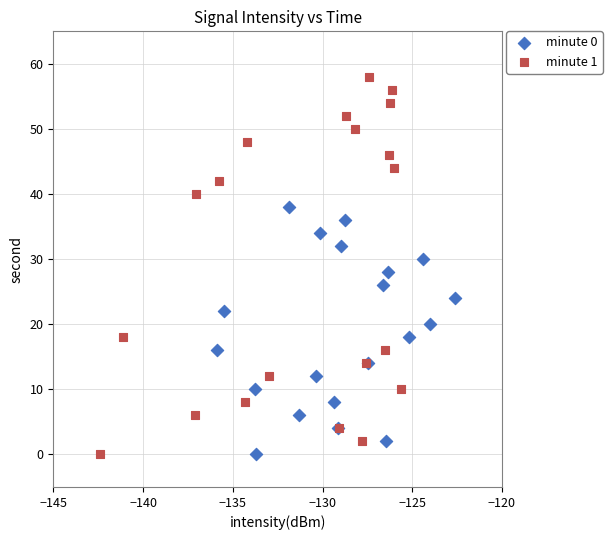

What are all the series names shown in the legend?

minute 0, minute 1